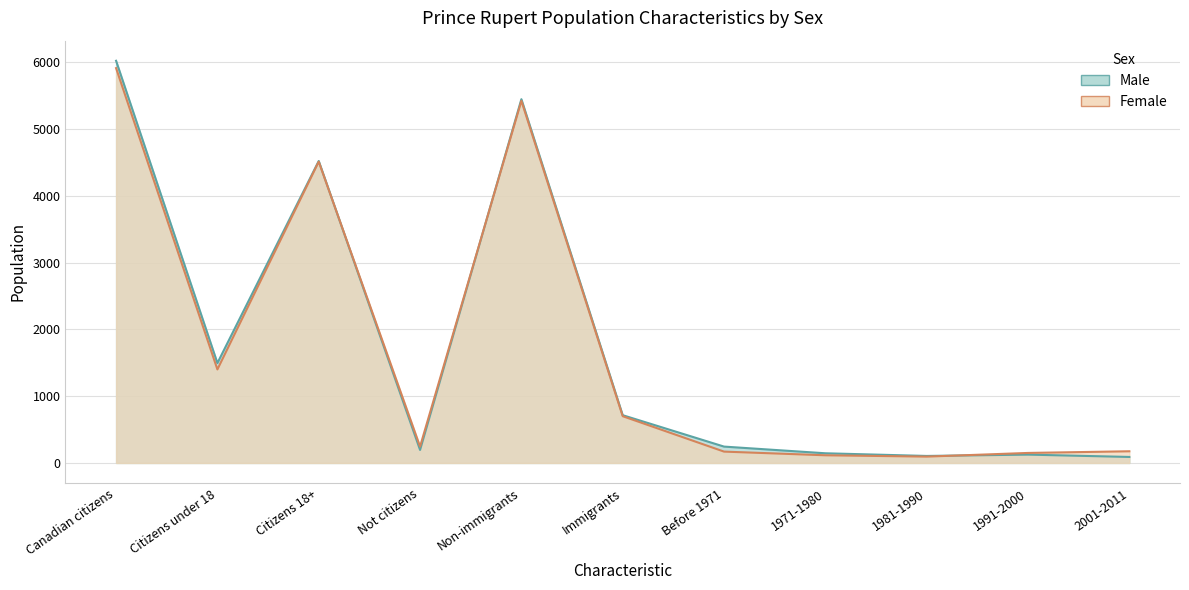

How many data points in Female are less than 245?

5